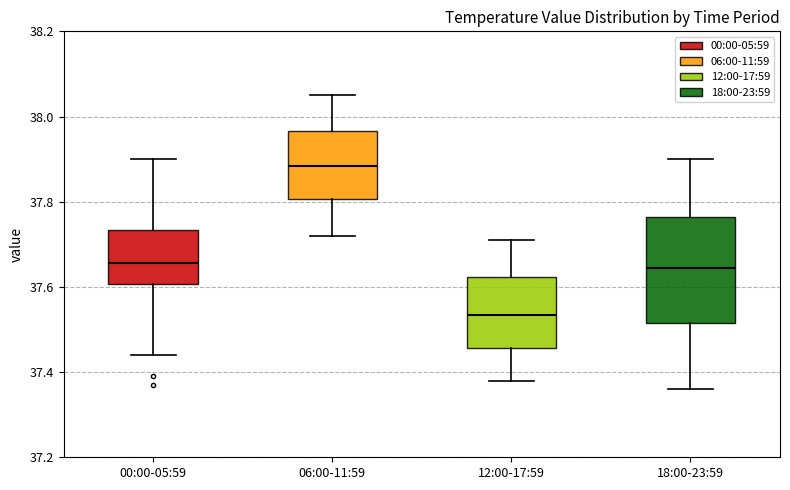

Where does the median line of the box for 00:00-05:59 sit on the y-axis? The values are not printed on the chart, so give them approximately, as read against the axis.

37.66